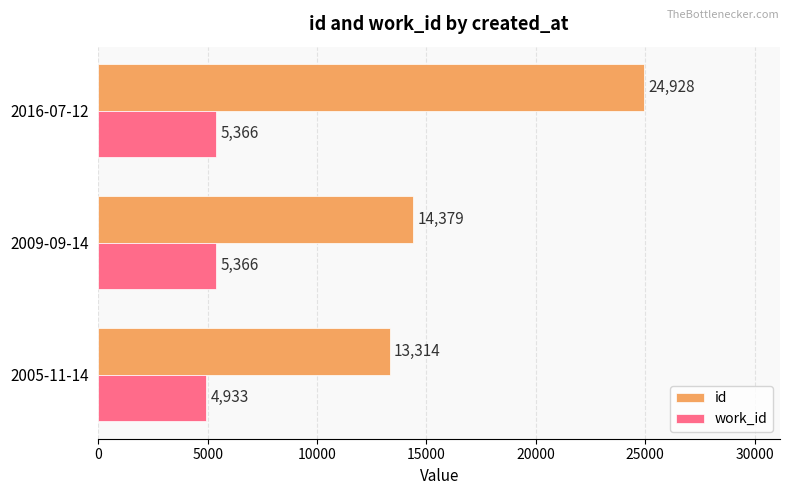

Which series has the largest range (max minus min)?

id